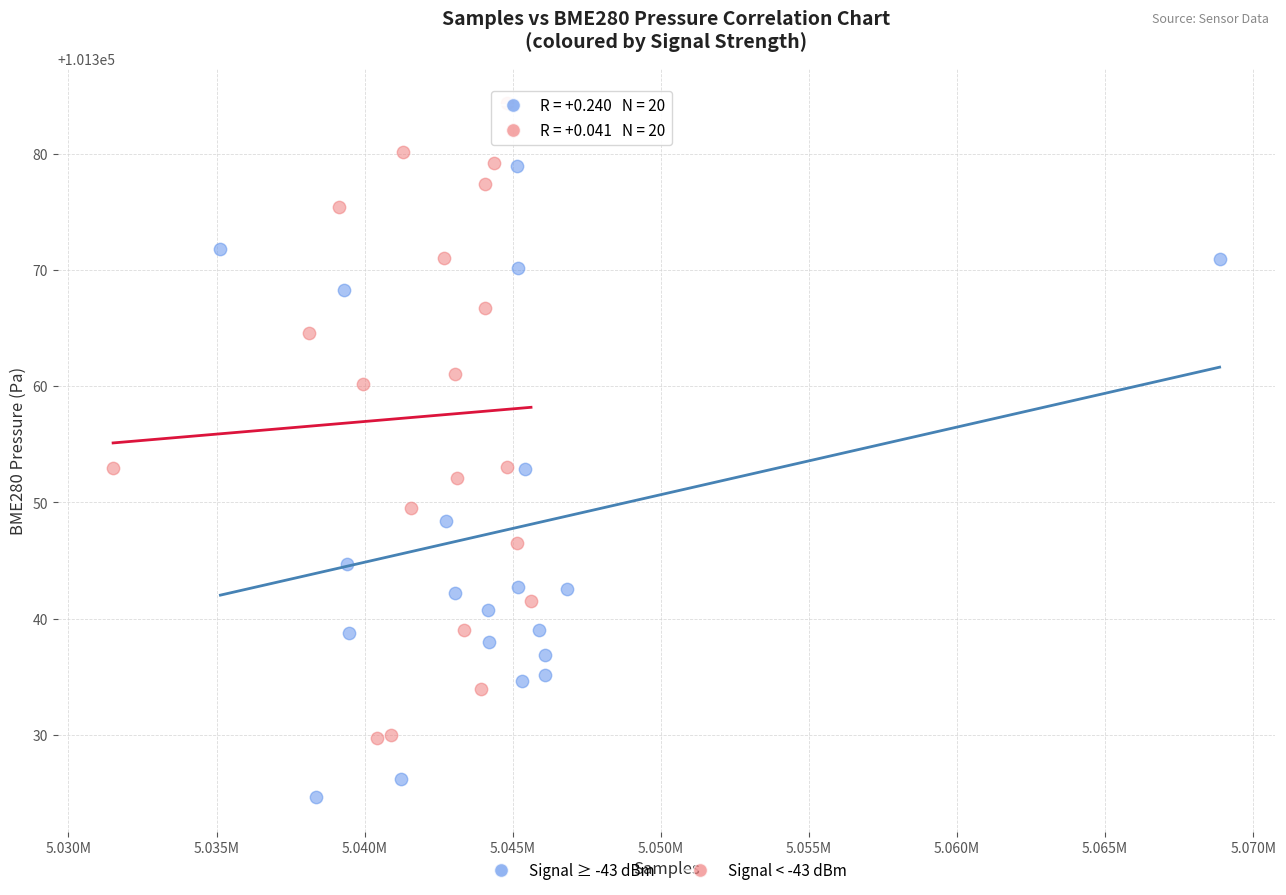

Which series contains the highest Y value?

Signal < -43 dBm